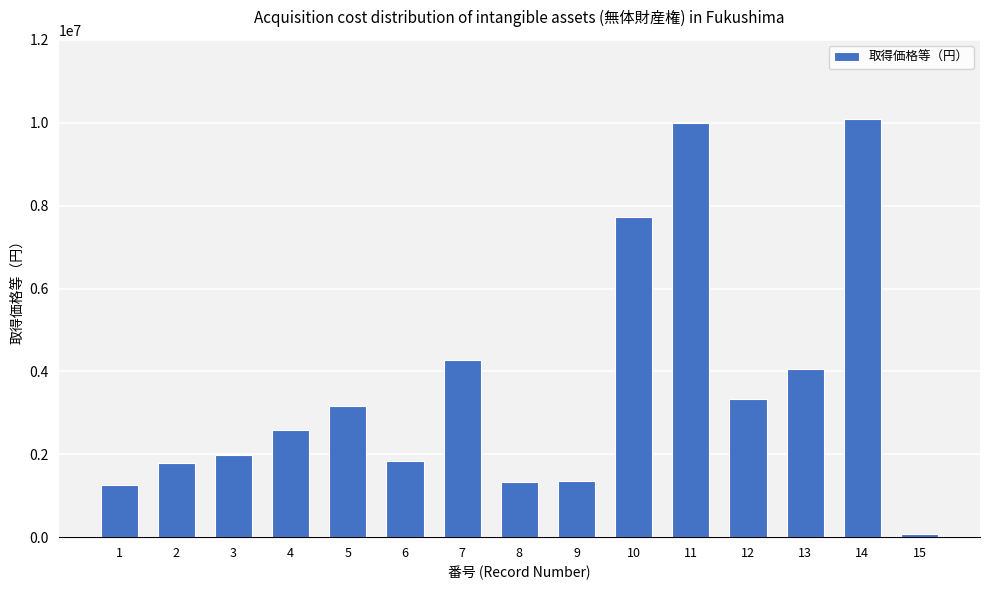

Are the bars horizontal?

No